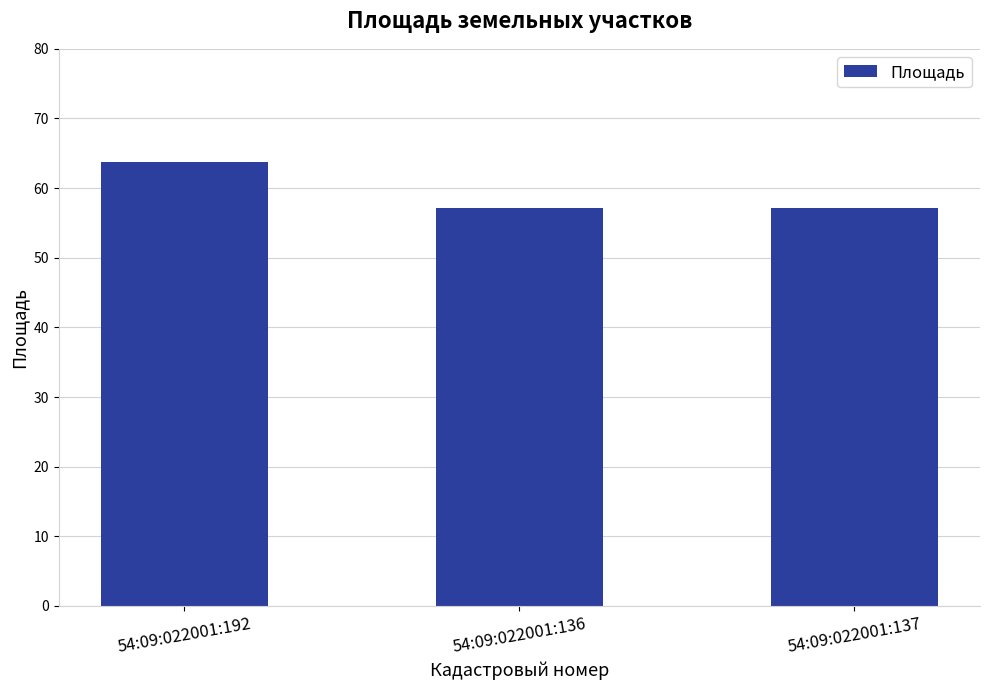

What value does the data have at 54:09:022001:137?

57.1